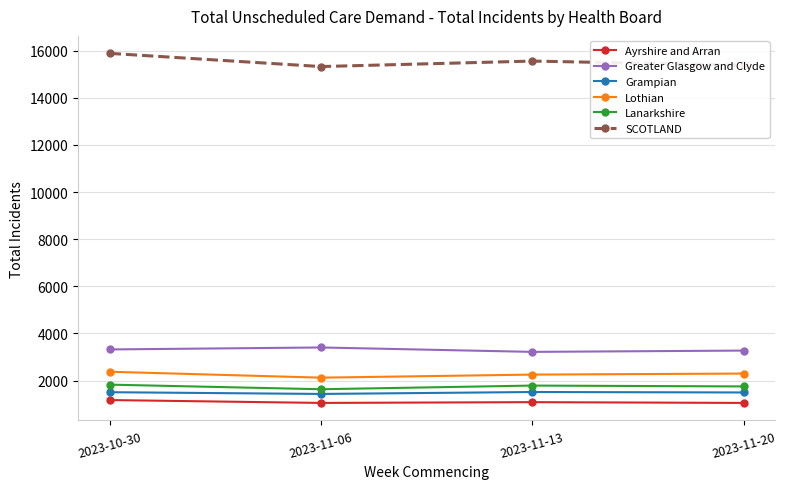

What is the label of the 2nd point from the left?

2023-11-06